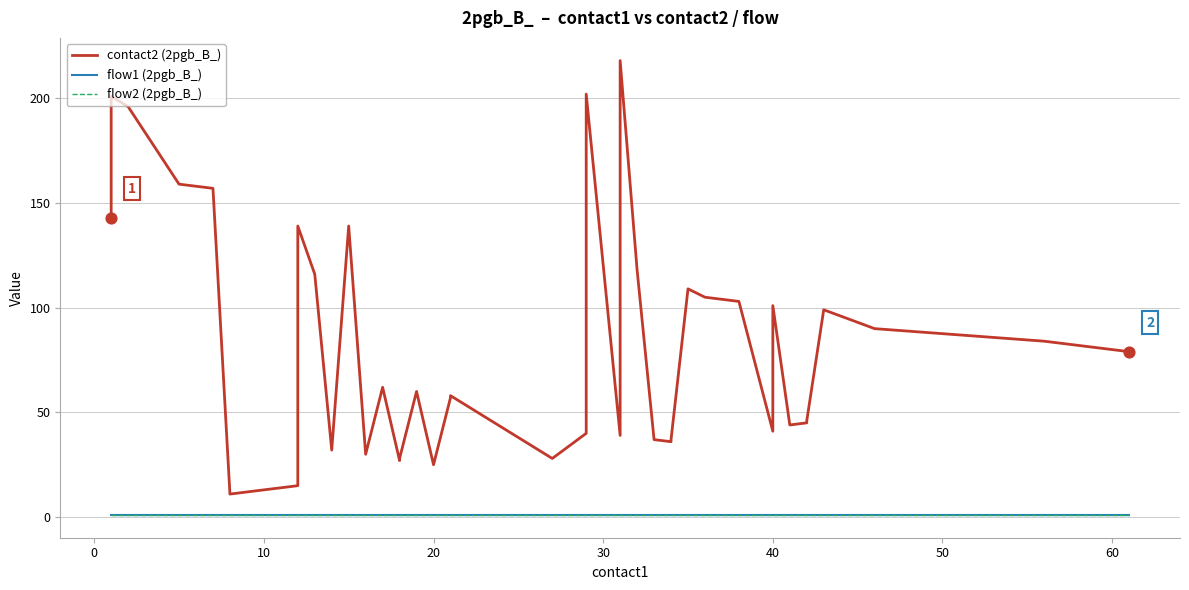

What are all the series names shown in the legend?

contact2 (2pgb_B_), flow1 (2pgb_B_), flow2 (2pgb_B_)